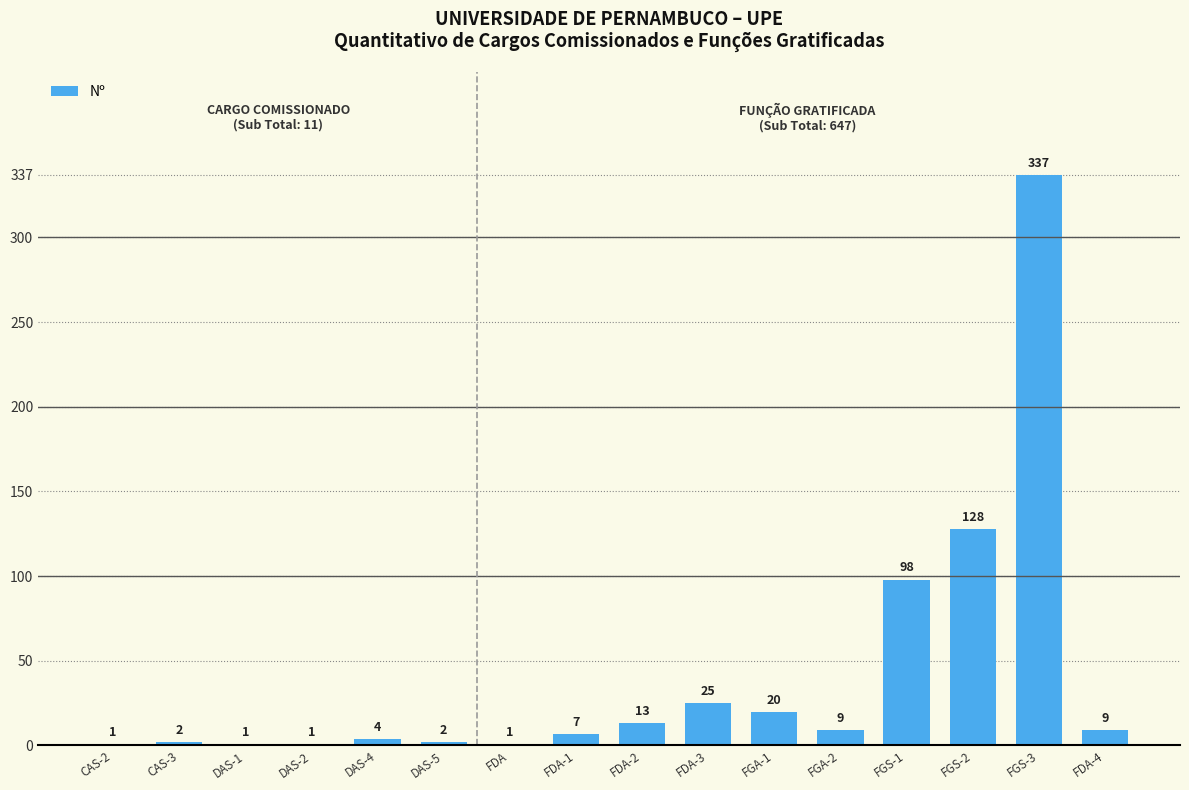

What is the sum of the values at FDA-4 and DAS-2?

10